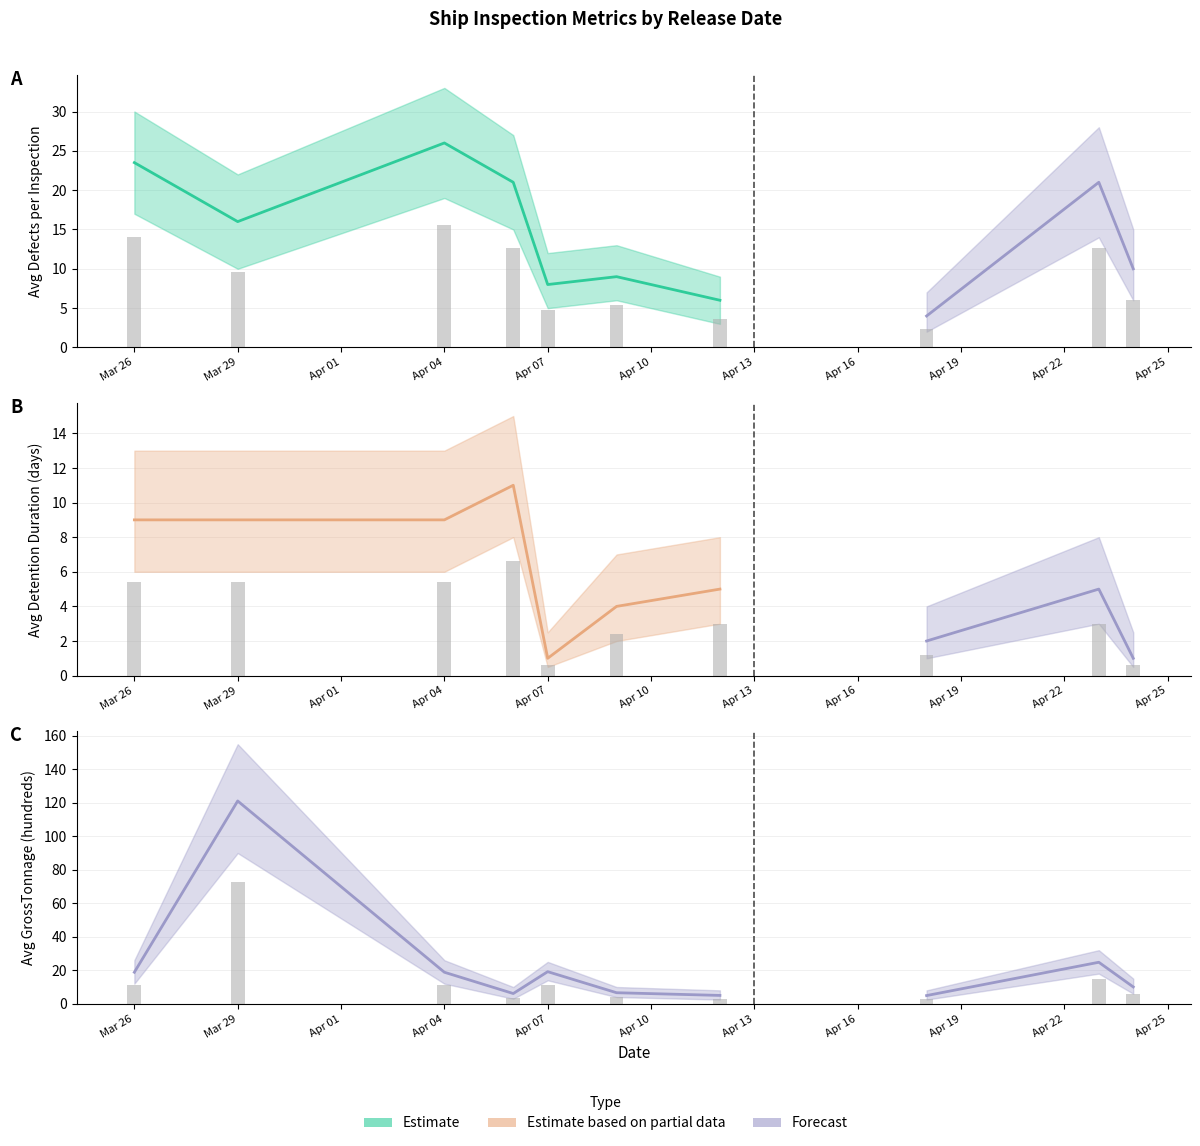

At Mar 29, list the series in order from largest to smallest.

Avg GrossTonnage (hundreds), Avg Defects per Inspection, Avg Detention Duration